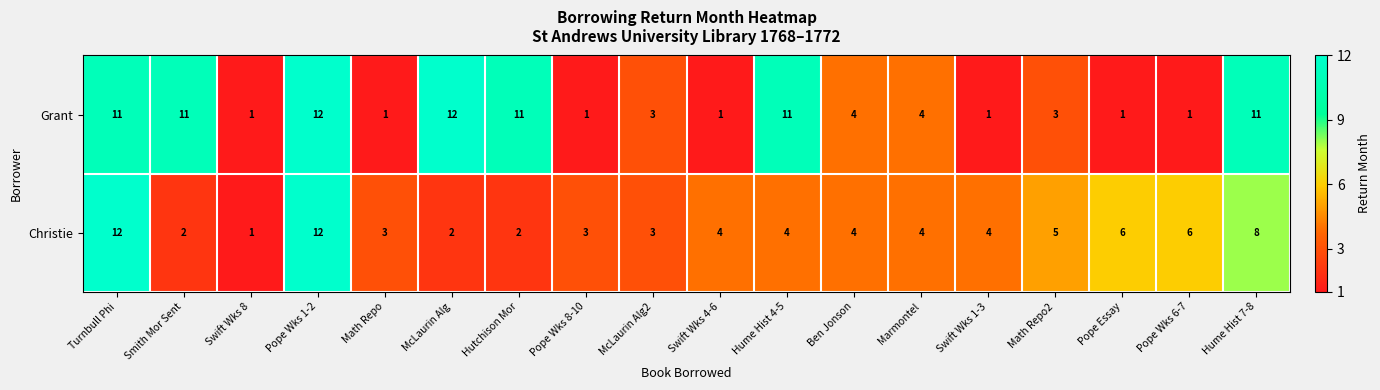

What is the total value across all series at Swift Wks 4-6?

5